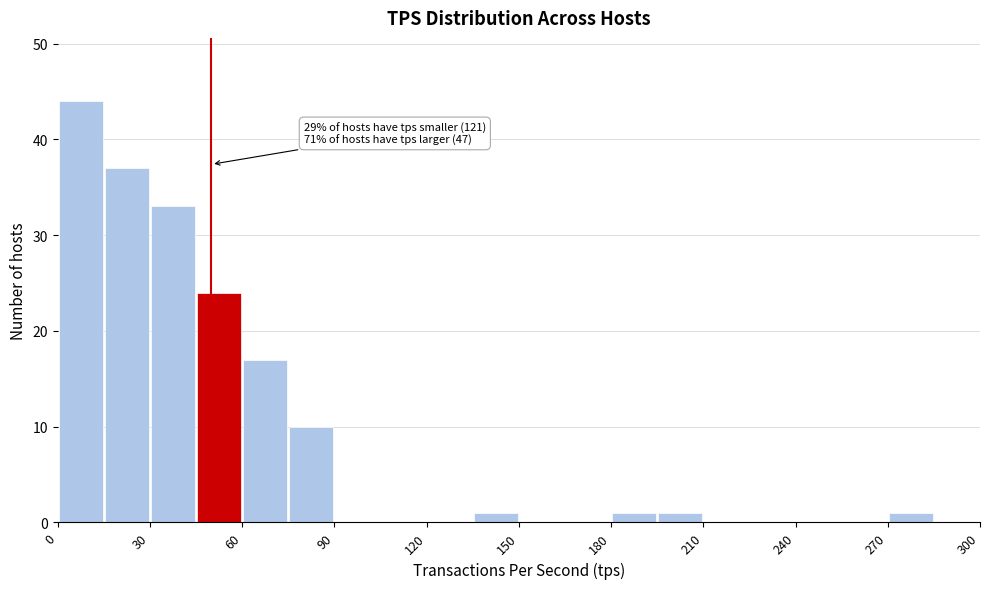

Around what value on the x-axis is the tallest bar? Give the approximate position of its centre, as read against the axis.

10